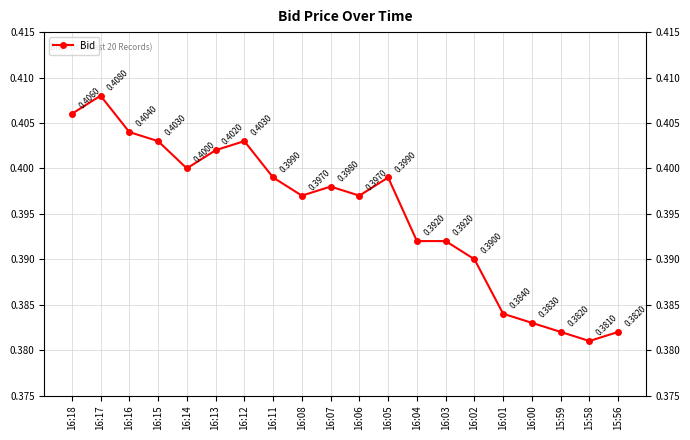

At which category does the data reach its first local valley?

16:14